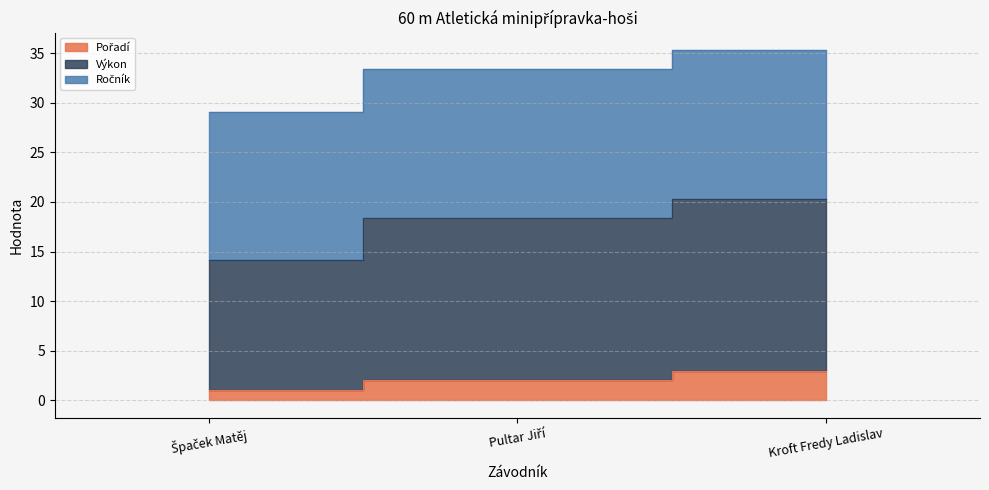

At which category is the sum across all series the highest?

Kroft Fredy Ladislav